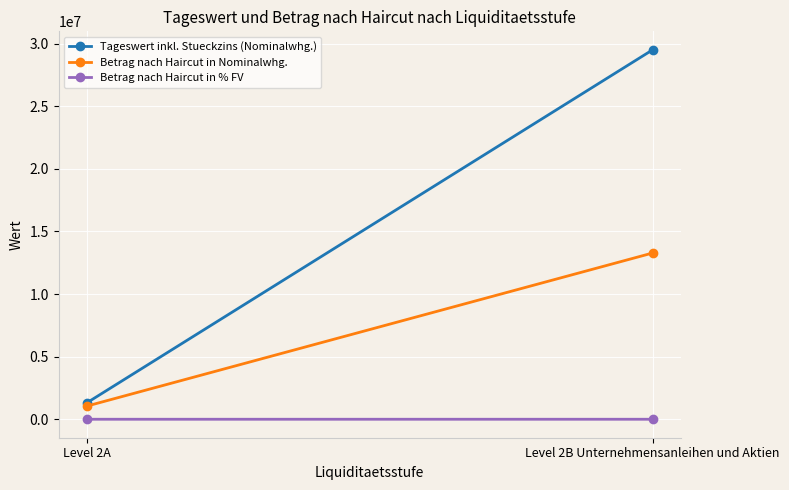

The value of Betrag nach Haircut in Nominalwhg. at Level 2B Unternehmensanleihen und Aktien is 19862303.0. True or false?

False